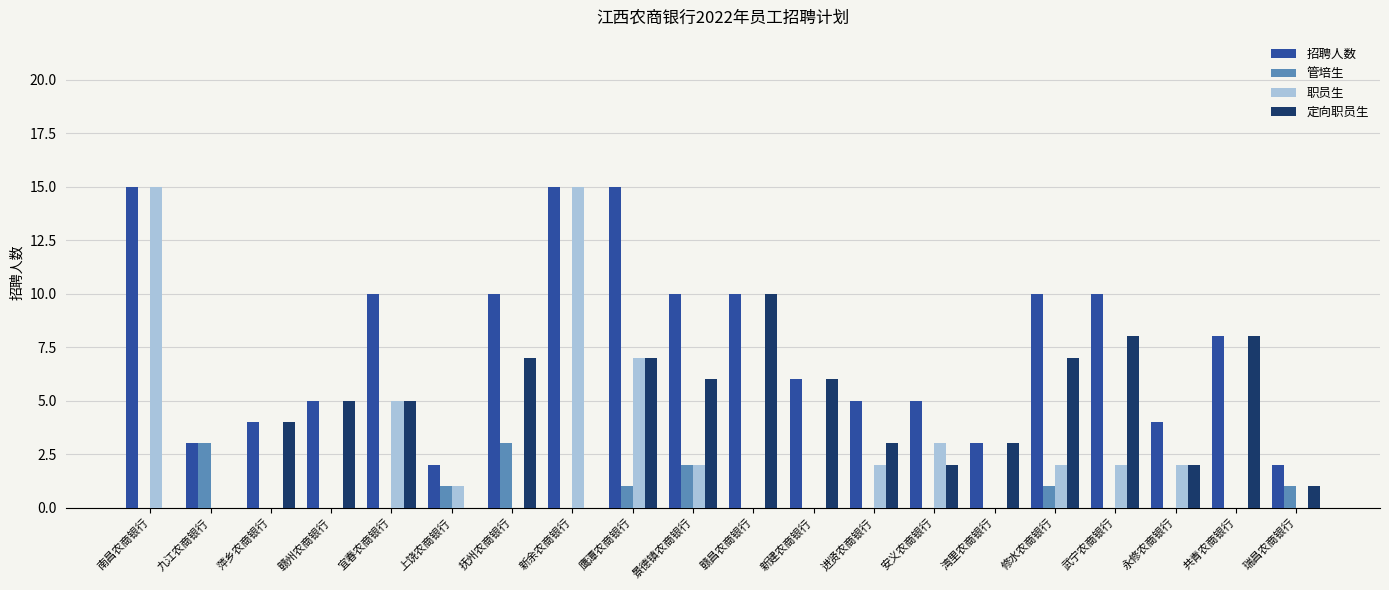

What is the maximum value shown in the chart?

15